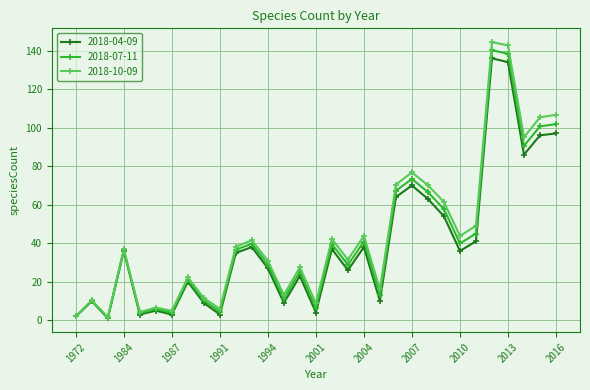

In 2018-10-09, how many points are higher than both neighbors (excluding endpoints)?

10